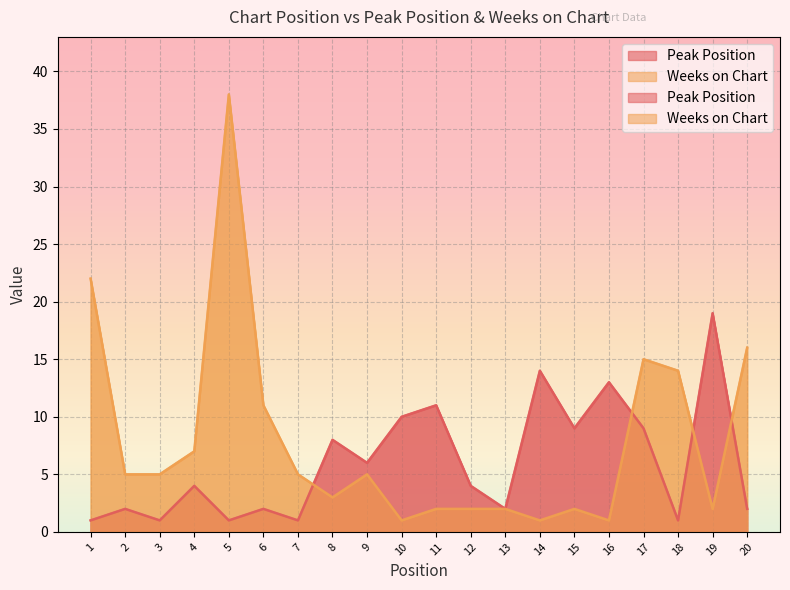

At which category is the sum across all series the highest?

5